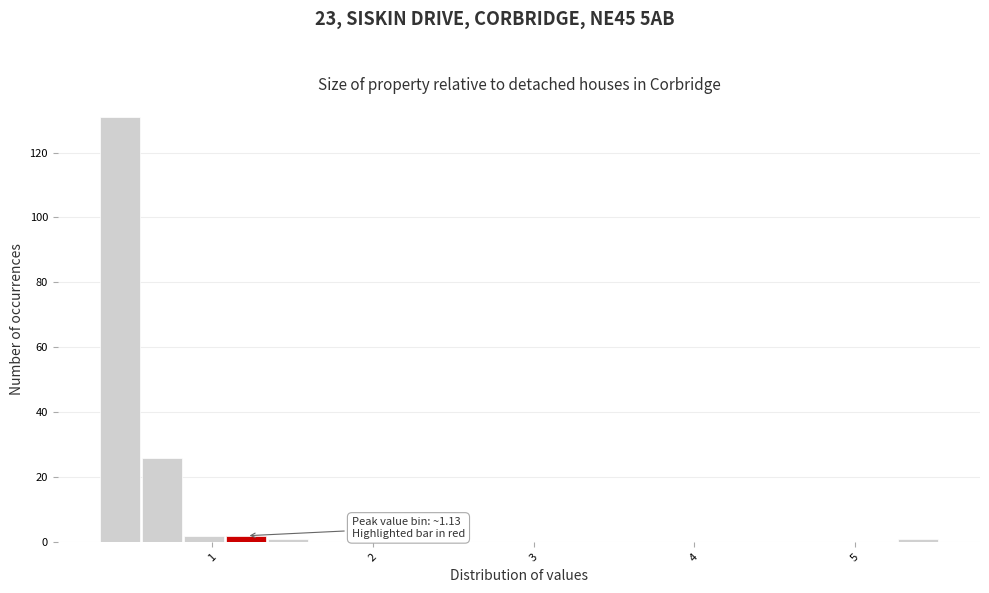

Read against the x-axis, roughly where is the centre of the tallest bar?

0.4